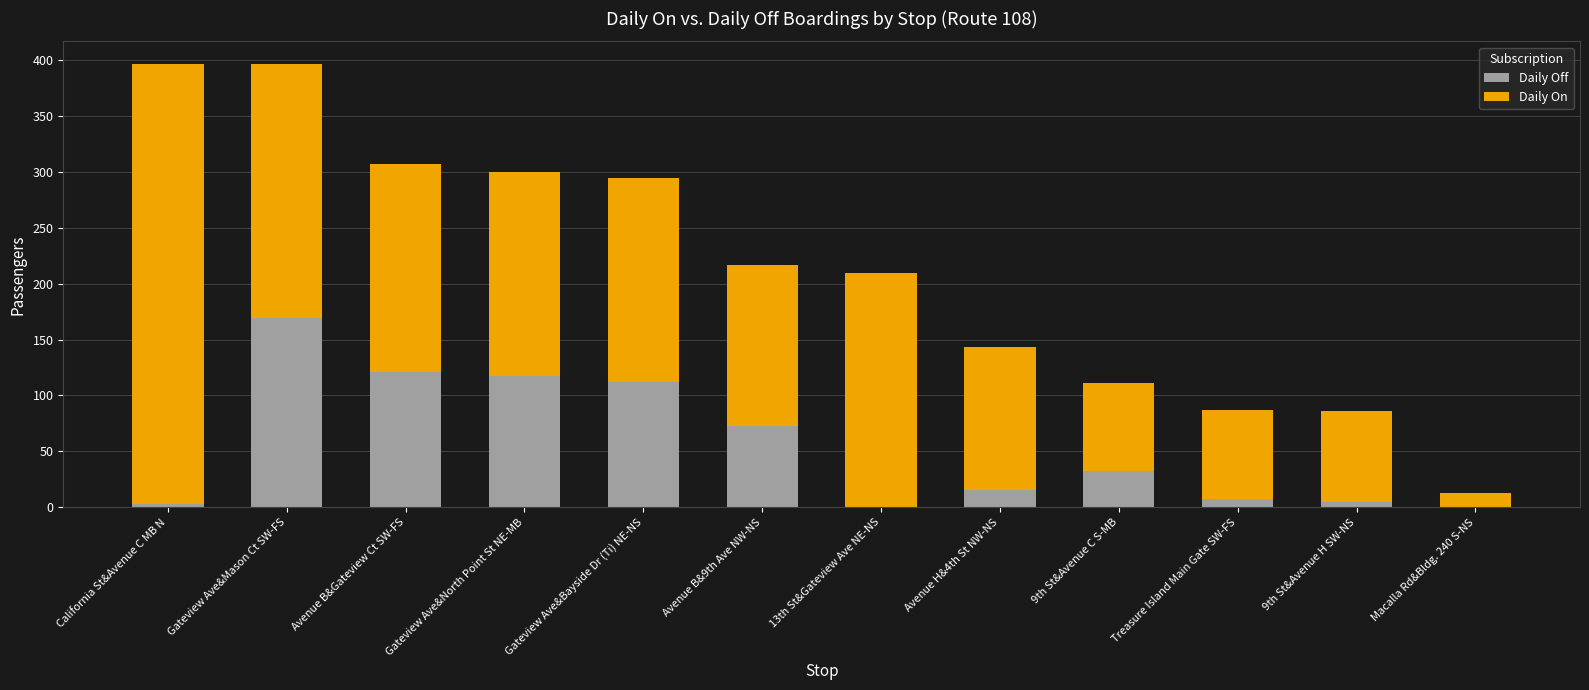

Is it true that Daily Off equals 102 at Avenue B&9th Ave NW-NS?

False